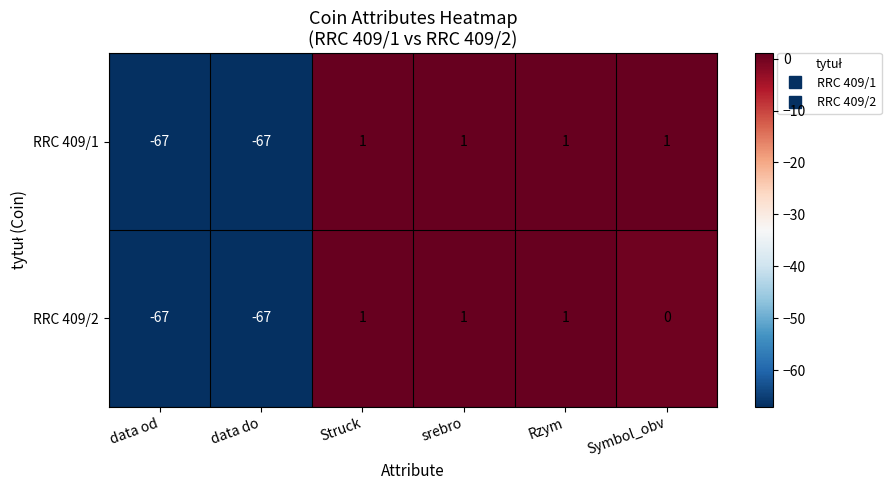

Rank the series by their average value, from highest to lowest.

RRC 409/1, RRC 409/2